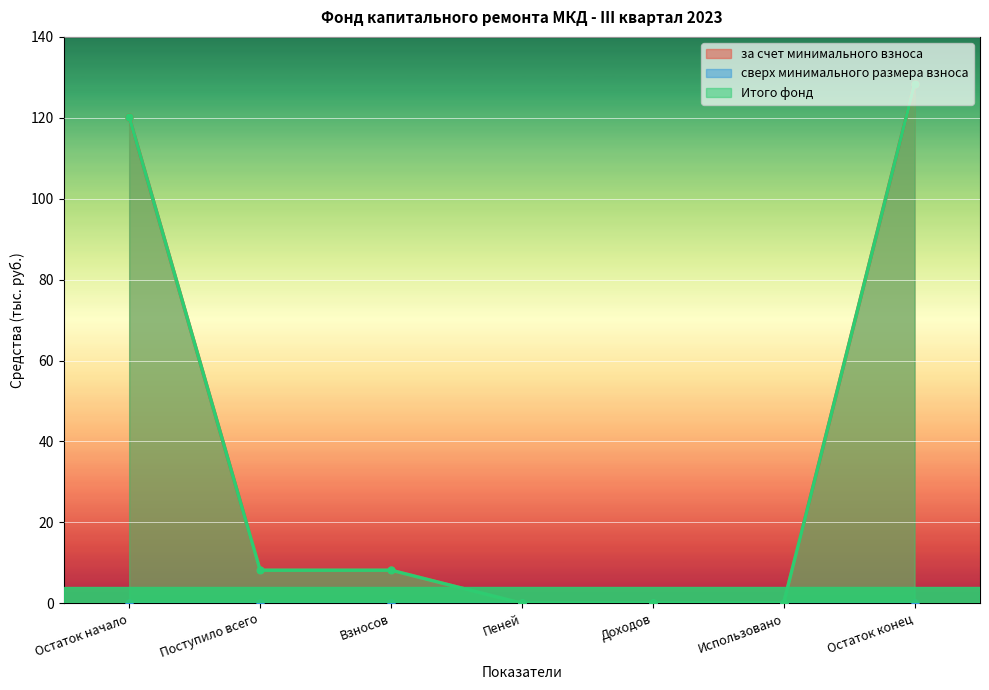

Which category has the lowest value in the за счет минимального взноса series?

Пеней